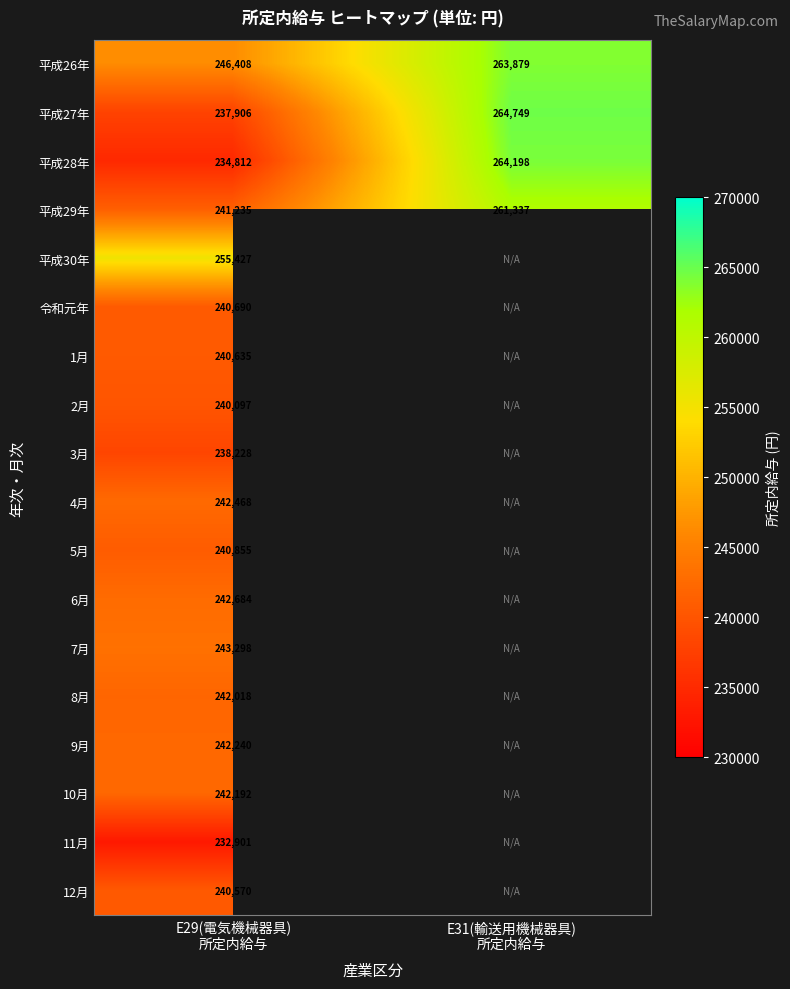

What is the average value of the 平成29年 series?

251286